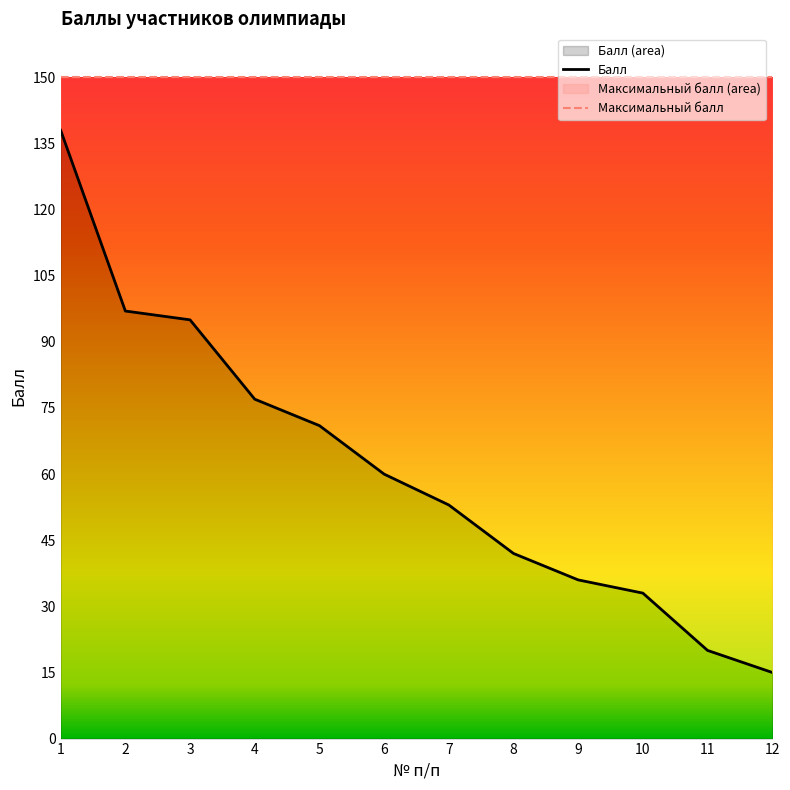

Approximately how many times larger is the value at 7 compared to 2?

0.5